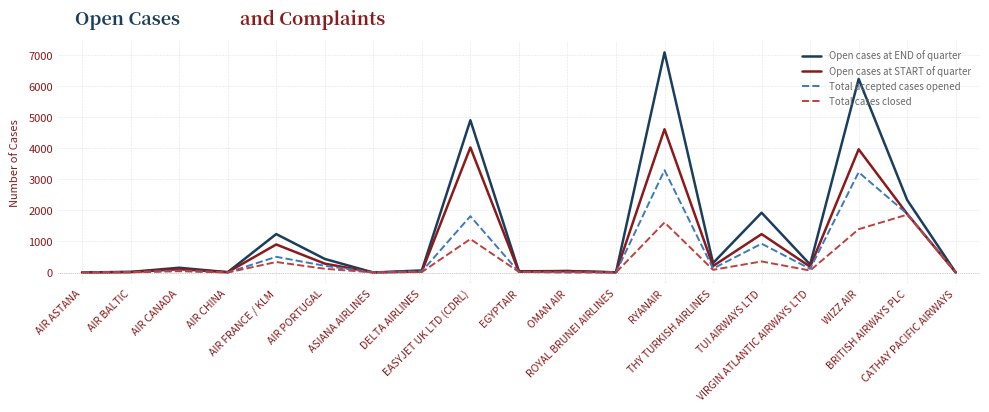

Count the number of data series in this chart.

4